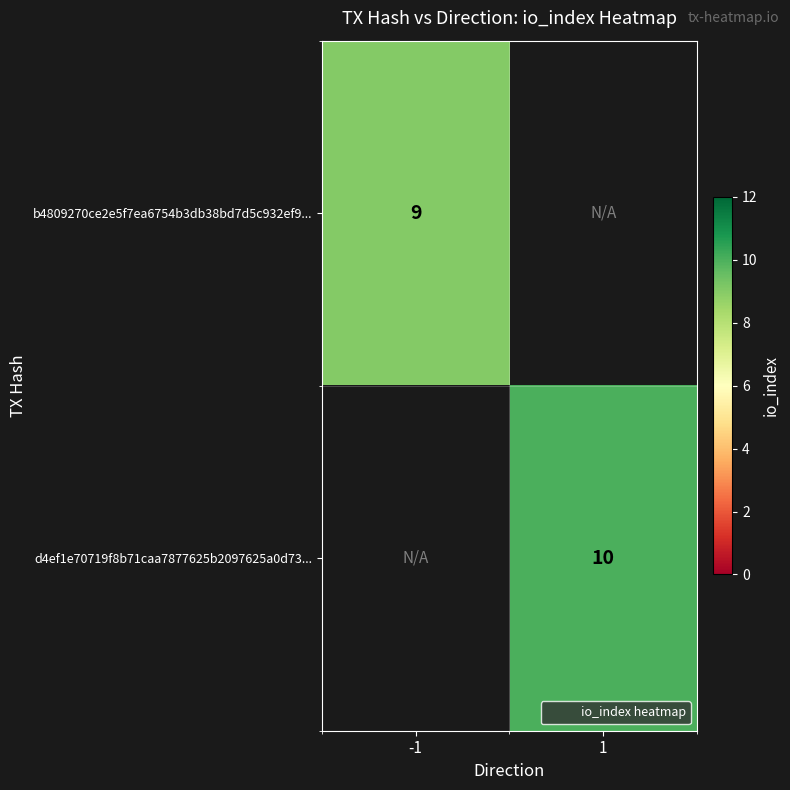

Which series has the widest spread of values?

b4809270ce2e5f7ea6754b3db38bd7d5c932ef9...